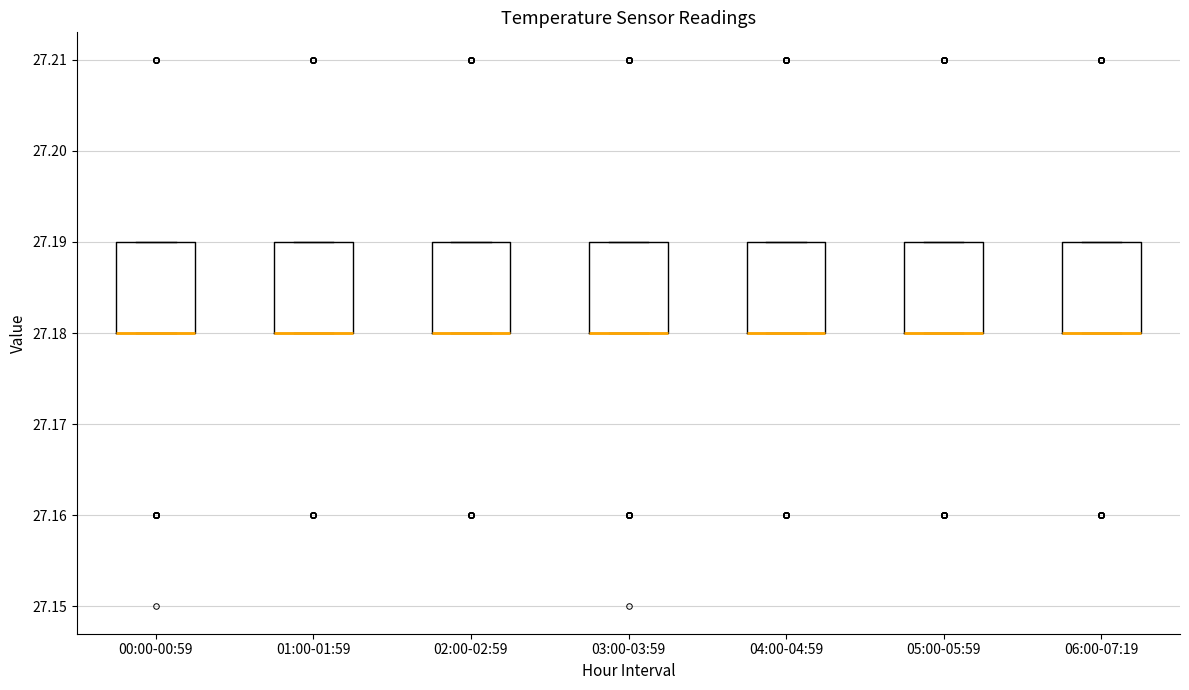

Reading left to right, transcribe this box plot: for each box, give where its median line is, the range the box spans, and where its two whiskers end, as read against the y-axis. The values are not printed on the chart, so give them approximately, as read against the axis.

00:00-00:59: median 27.18 (drawn on the box's lower edge), box 27.18 to 27.19, whiskers 27.18 to 27.19
01:00-01:59: median 27.18 (drawn on the box's lower edge), box 27.18 to 27.19, whiskers 27.18 to 27.19
02:00-02:59: median 27.18 (drawn on the box's lower edge), box 27.18 to 27.19, whiskers 27.18 to 27.19
03:00-03:59: median 27.18 (drawn on the box's lower edge), box 27.18 to 27.19, whiskers 27.18 to 27.19
04:00-04:59: median 27.18 (drawn on the box's lower edge), box 27.18 to 27.19, whiskers 27.18 to 27.19
05:00-05:59: median 27.18 (drawn on the box's lower edge), box 27.18 to 27.19, whiskers 27.18 to 27.19
06:00-07:19: median 27.18 (drawn on the box's lower edge), box 27.18 to 27.19, whiskers 27.18 to 27.19